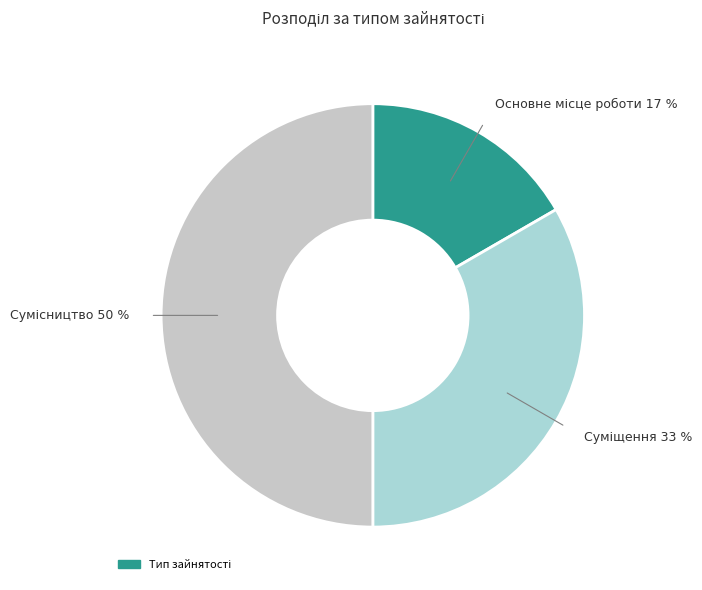

Count the number of slices in the pie.

3